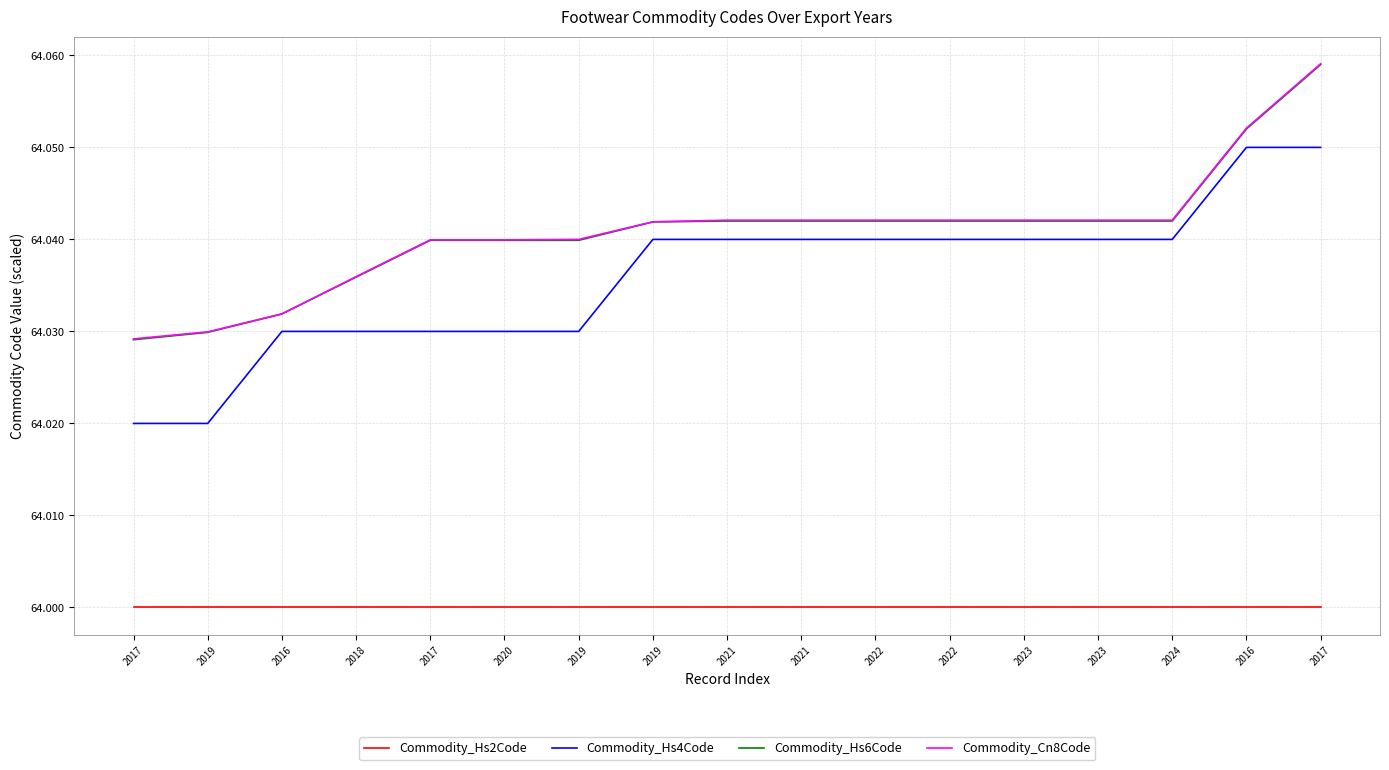

Does the chart display data point markers on the line(s)?

No